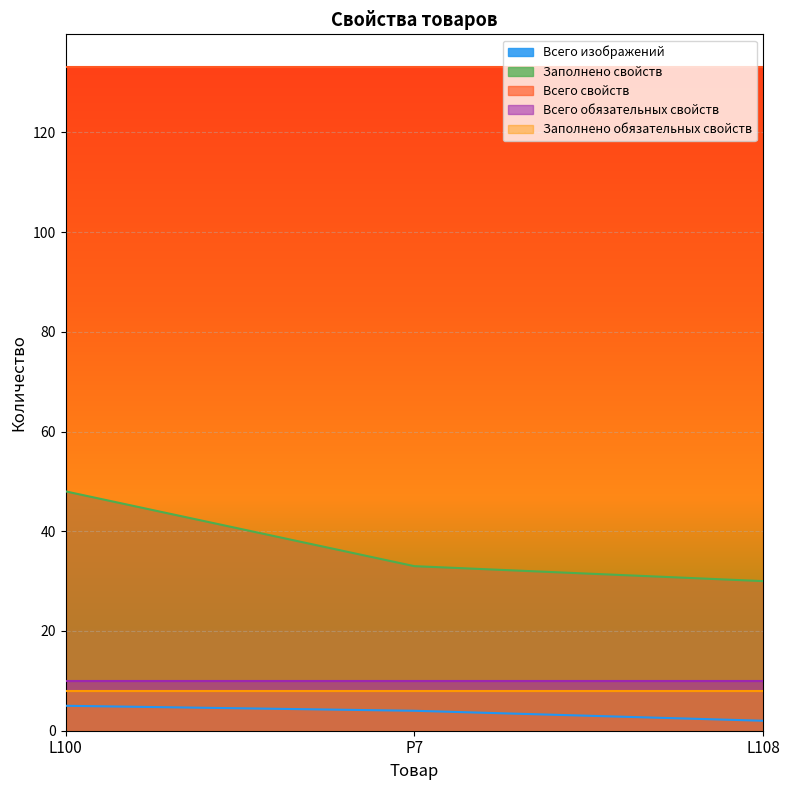

Which category has the lowest value in the Всего свойств series?

L100